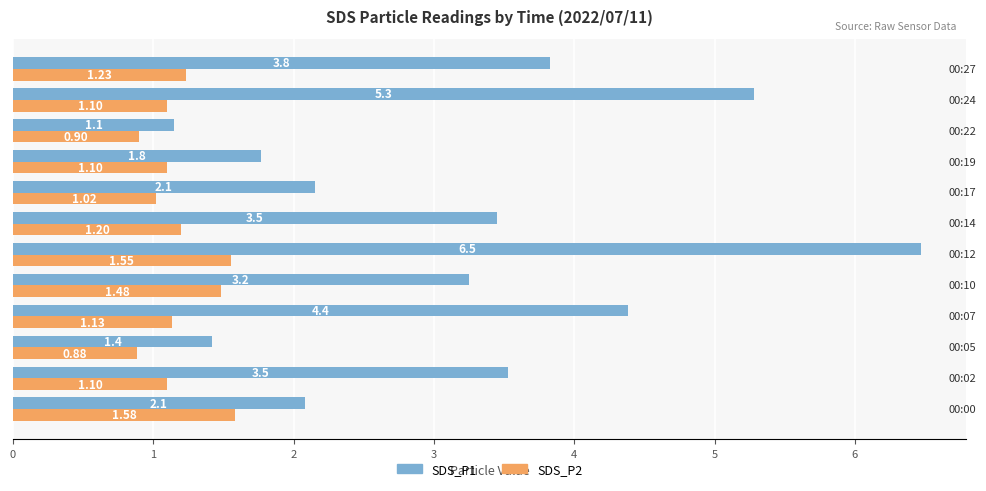

Which series has the widest spread of values?

SDS_P1